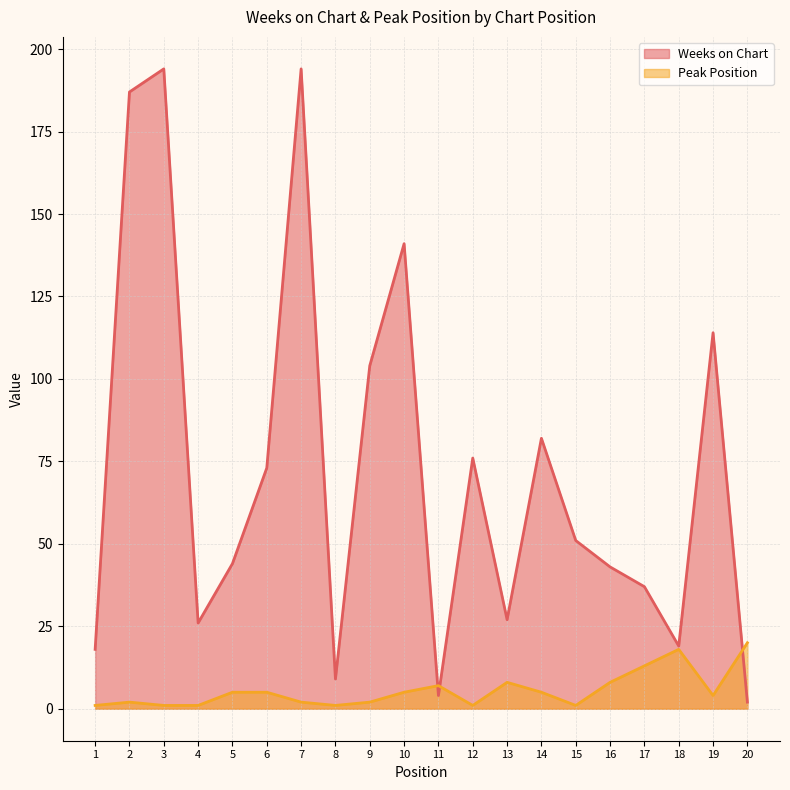

How many data points in Weeks on Chart are less than 51?

10